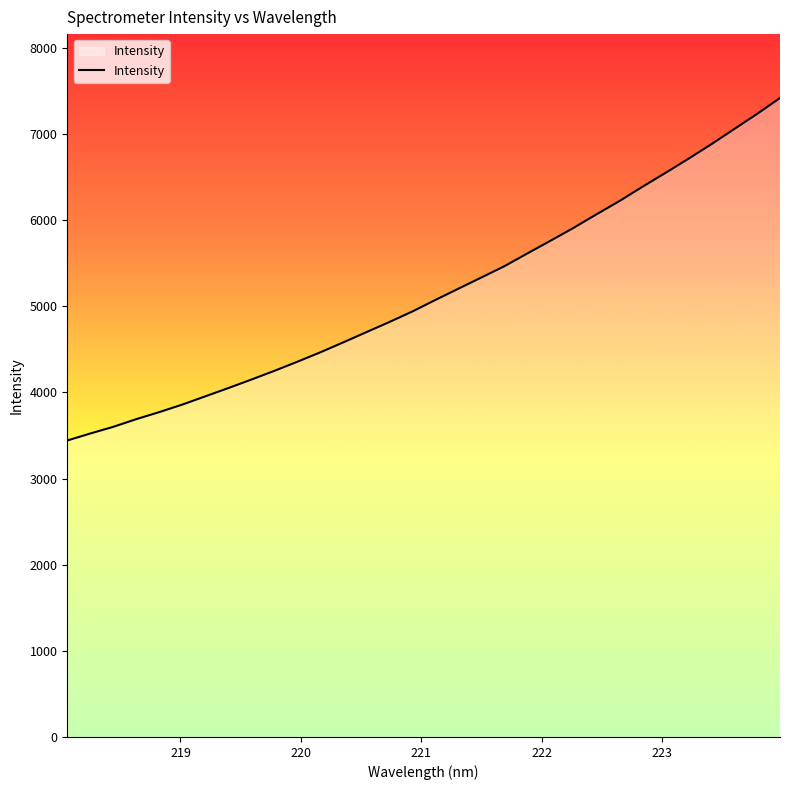

What is the maximum value shown in the chart?

7416.7